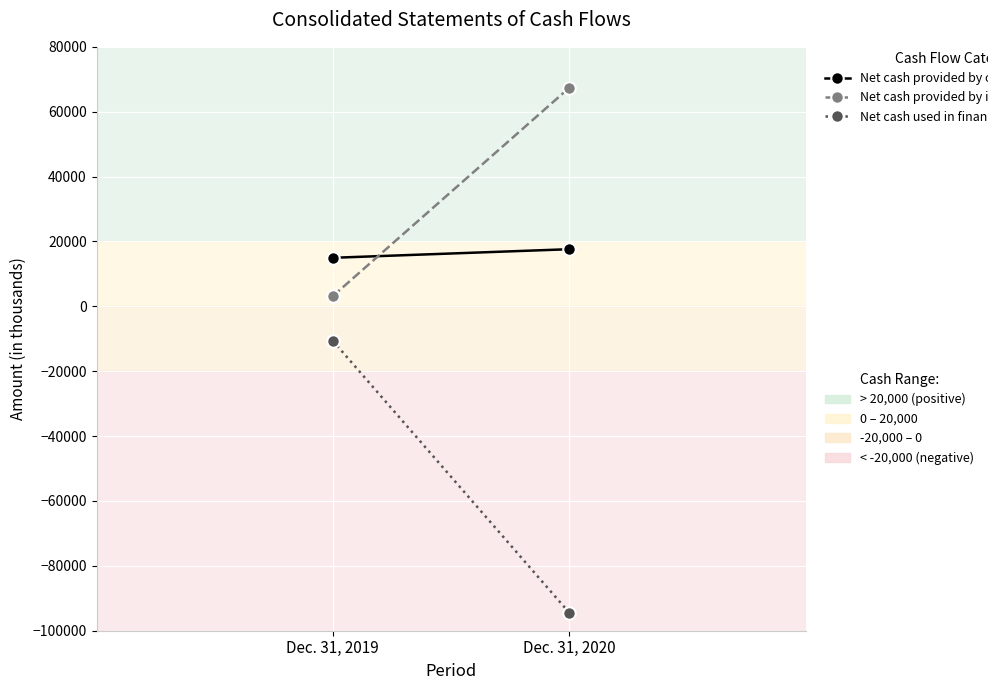

Reading left to right, what are all the values shown in this chart?

Net cash provided by operating activities: Dec. 31, 2019=14965	Dec. 31, 2020=17613
Net cash provided by investing activities: Dec. 31, 2019=3177	Dec. 31, 2020=67357
Net cash used in financing activities: Dec. 31, 2019=-10640	Dec. 31, 2020=-94423